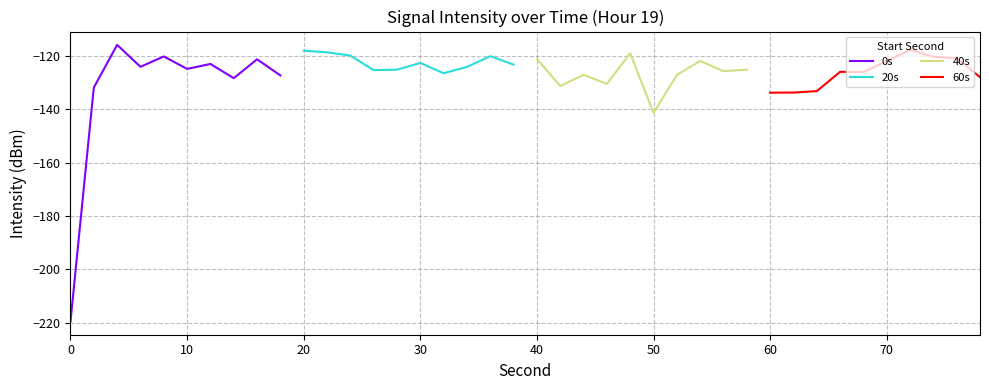

Is it true that 20s equals -122.6 at 30?

True